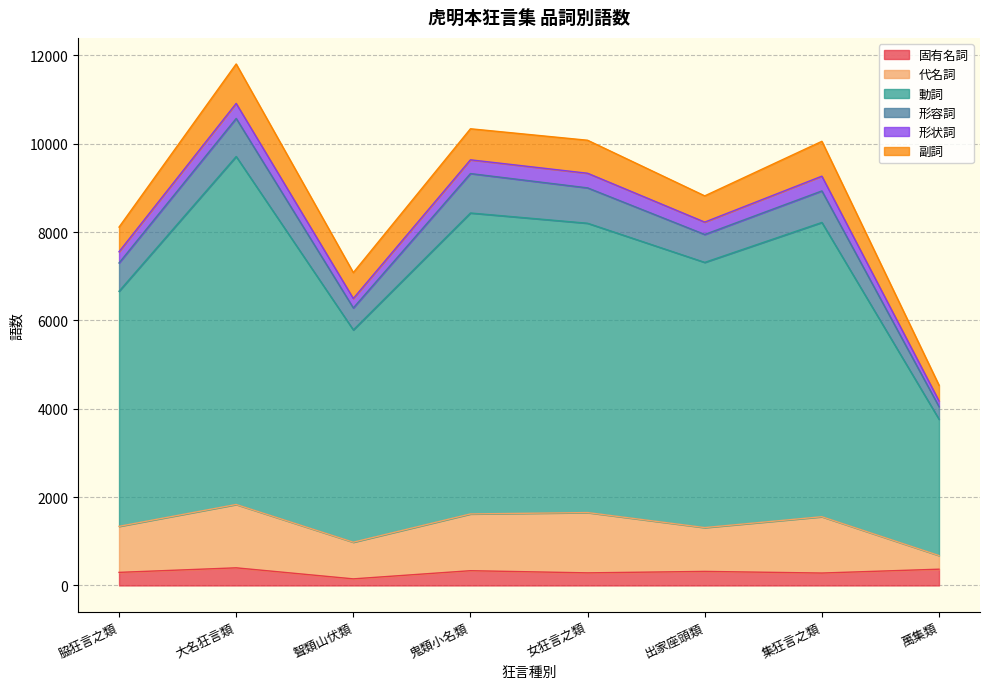

Which series has the largest total across all categories?

動詞